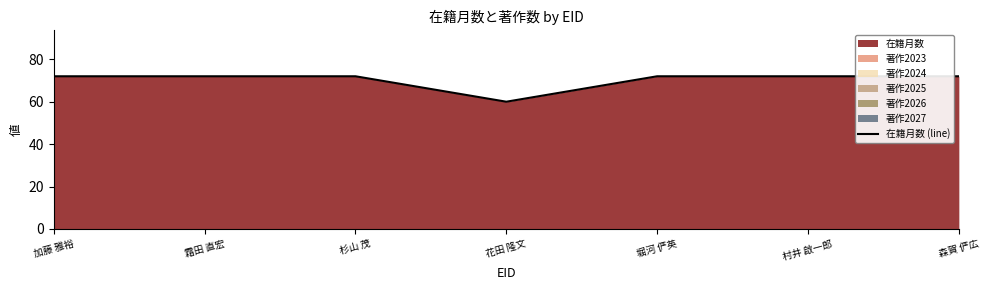

True or false: there are more than 0 points higher than both neighbors.

False